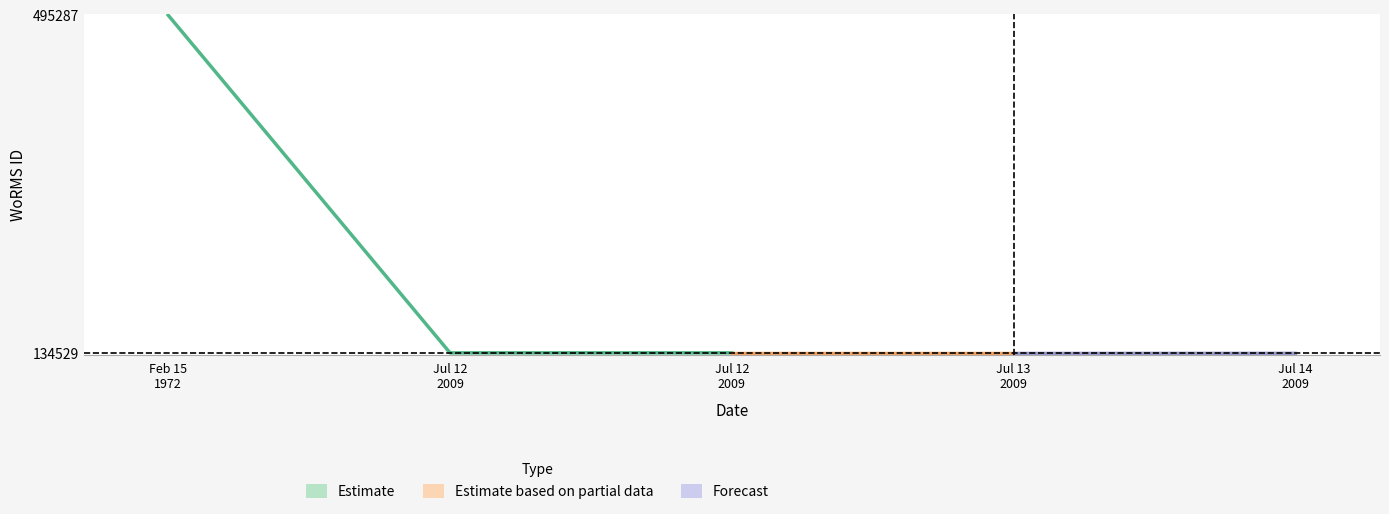

Is it true that the value at 15-02-1972 is 495287?

True